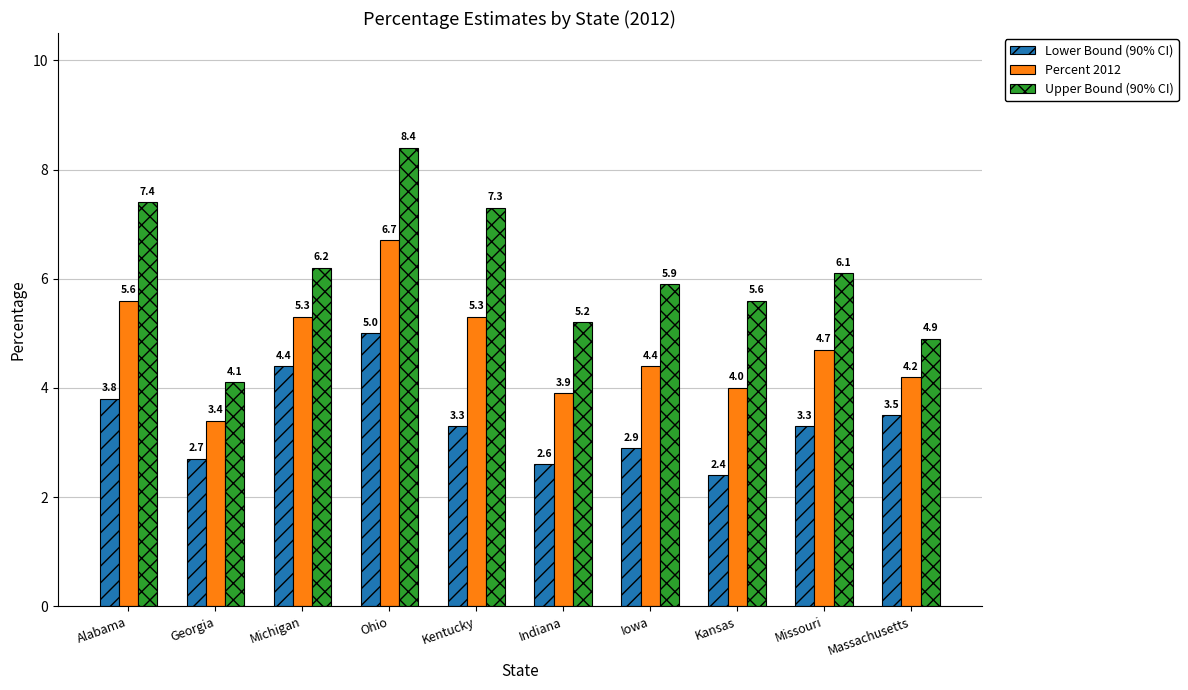

Count the number of data series in this chart.

3